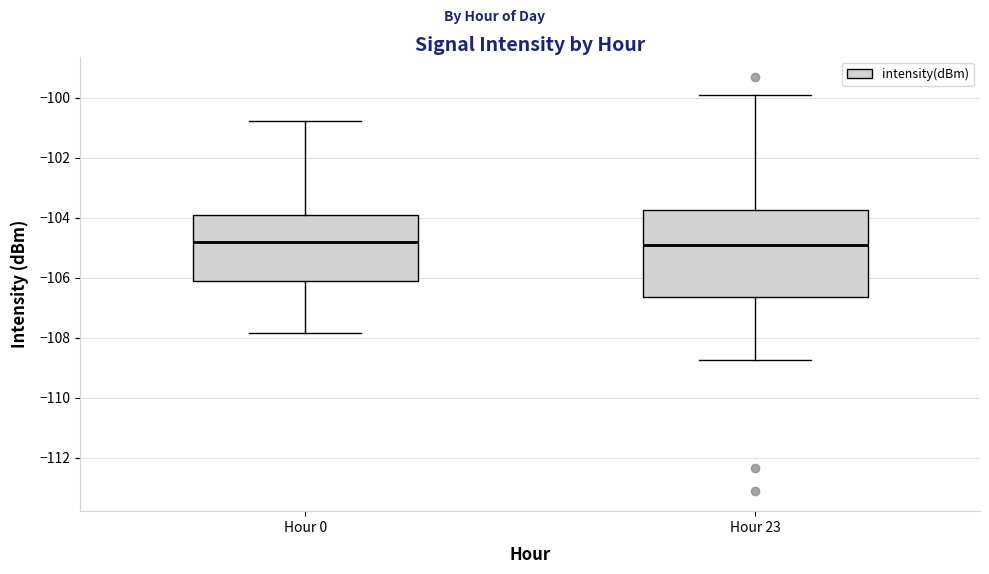

Reading left to right, transcribe this box plot: for each box, give where its median line is, the range the box spans, and where its two whiskers end, as read against the y-axis. The values are not printed on the chart, so give them approximately, as read against the axis.

Hour 0: median -104.8, box -106.2 to -104.0, whiskers -107.8 to -100.8
Hour 23: median -105.0, box -106.6 to -103.8, whiskers -108.8 to -100.0